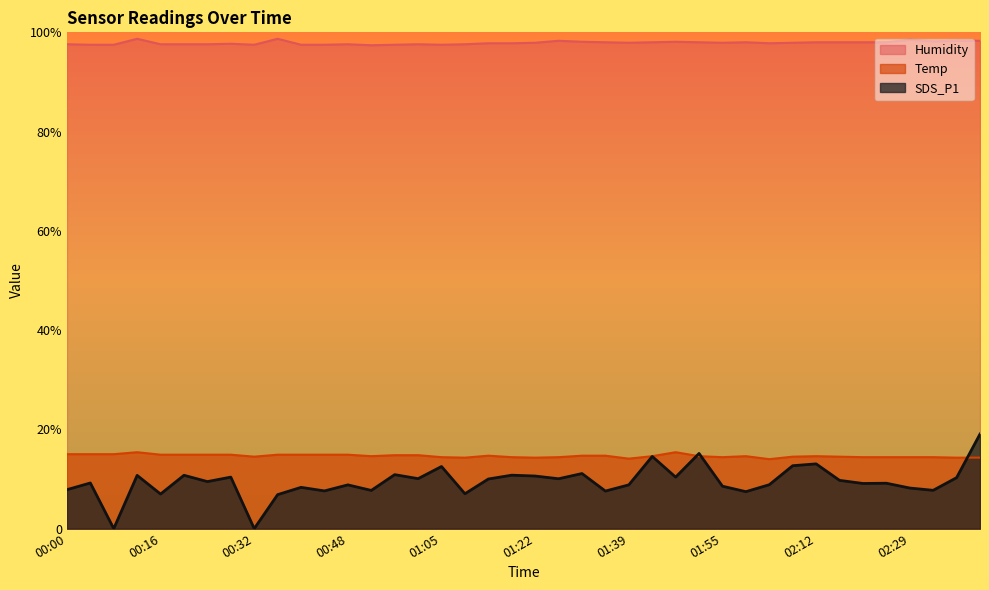

Is the value of Temp at 00:16 greater than the value of SDS_P1 at 01:05?

Yes